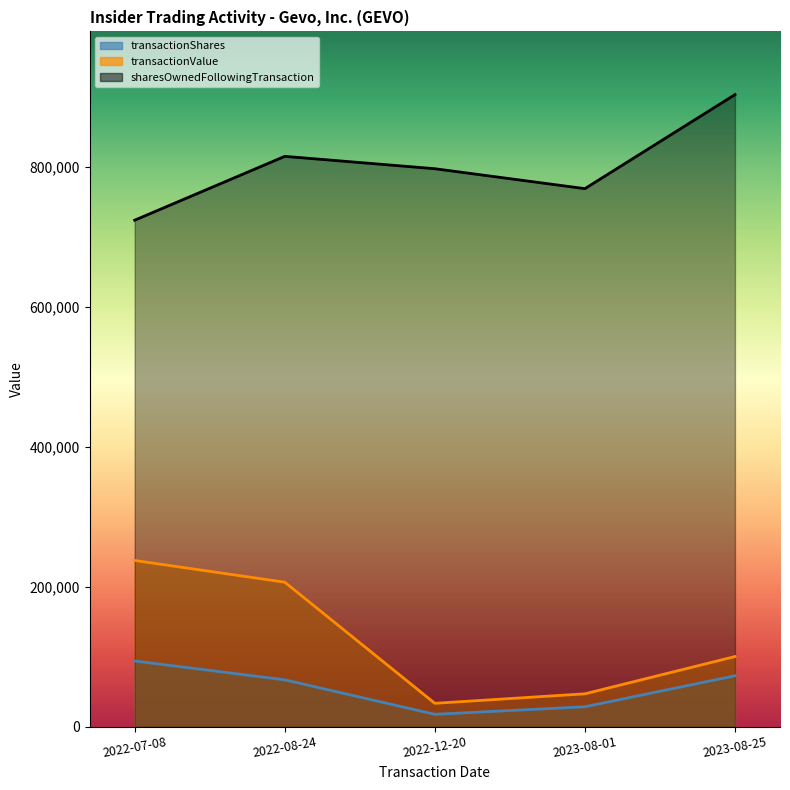

How many data points in transactionValue are above 100269?

2